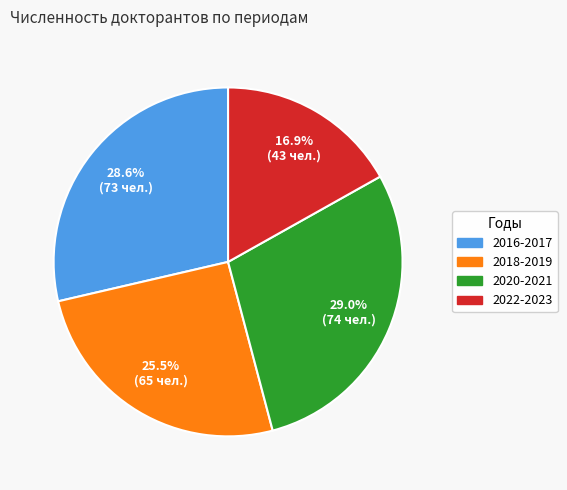

Is there a majority slice in this chart?

No